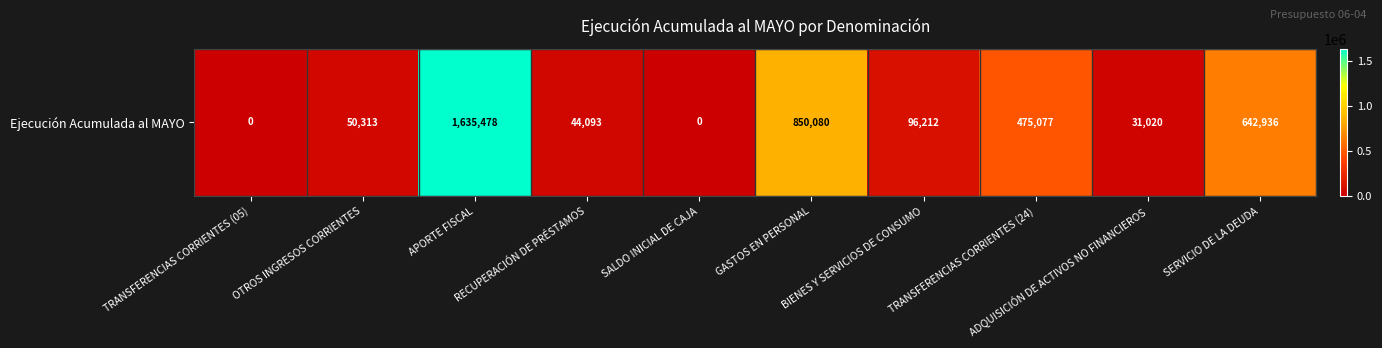

Which category has the lowest value across all series?

TRANSFERENCIAS CORRIENTES (05)